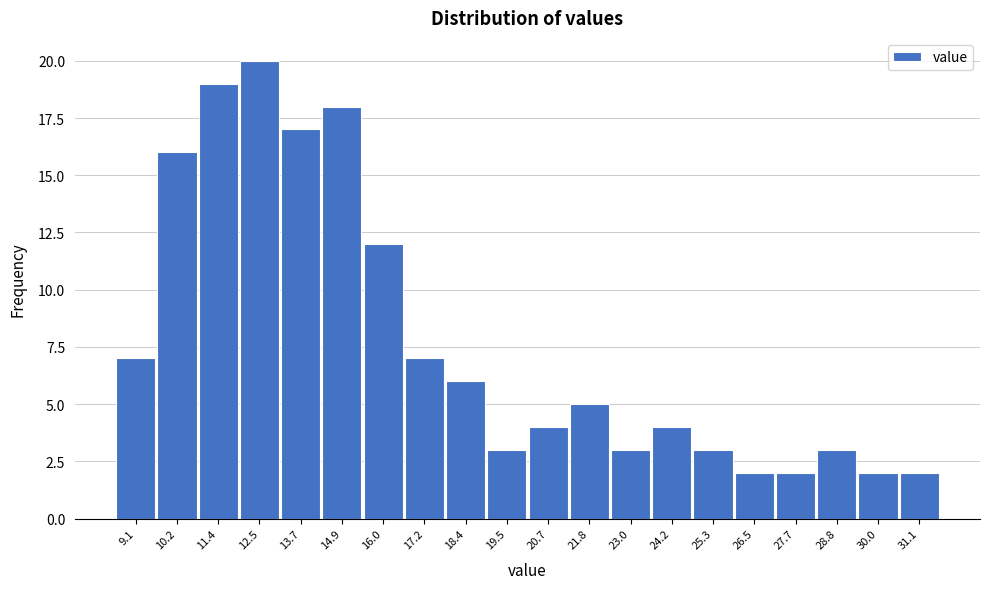

Reading left to right, transcribe this chart: for each bar, give the range it covers on the x-axis and its height. Neither the bar edges nor the heights are printed on the chart, so give them approximately, as read against the axes.

8.4 to 9.6: 7
9.6 to 10.8: 16
10.8 to 12.0: 19
12.0 to 13.2: 20
13.2 to 14.2: 17
14.2 to 15.4: 18
15.4 to 16.6: 12
16.6 to 17.8: 7
17.8 to 19.0: 6
19.0 to 20.2: 3
20.2 to 21.2: 4
21.2 to 22.4: 5
22.4 to 23.6: 3
23.6 to 24.8: 4
24.8 to 26.0: 3
26.0 to 27.0: 2
27.0 to 28.2: 2
28.2 to 29.4: 3
29.4 to 30.6: 2
30.6 to 31.8: 2